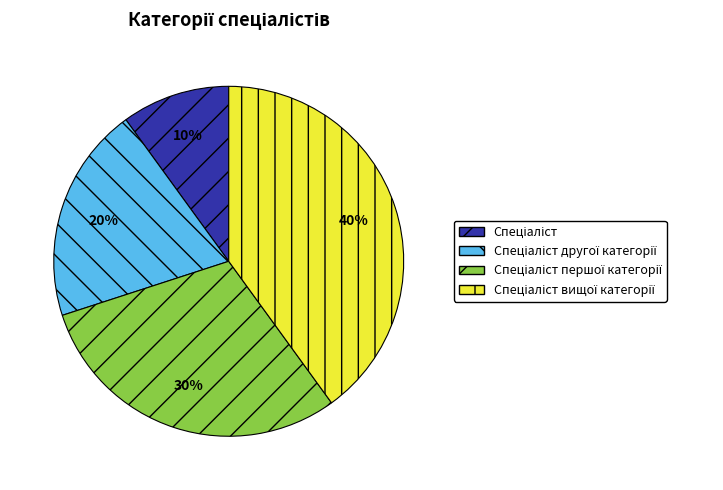

To the nearest percent, what is the average slice percentage?

25%